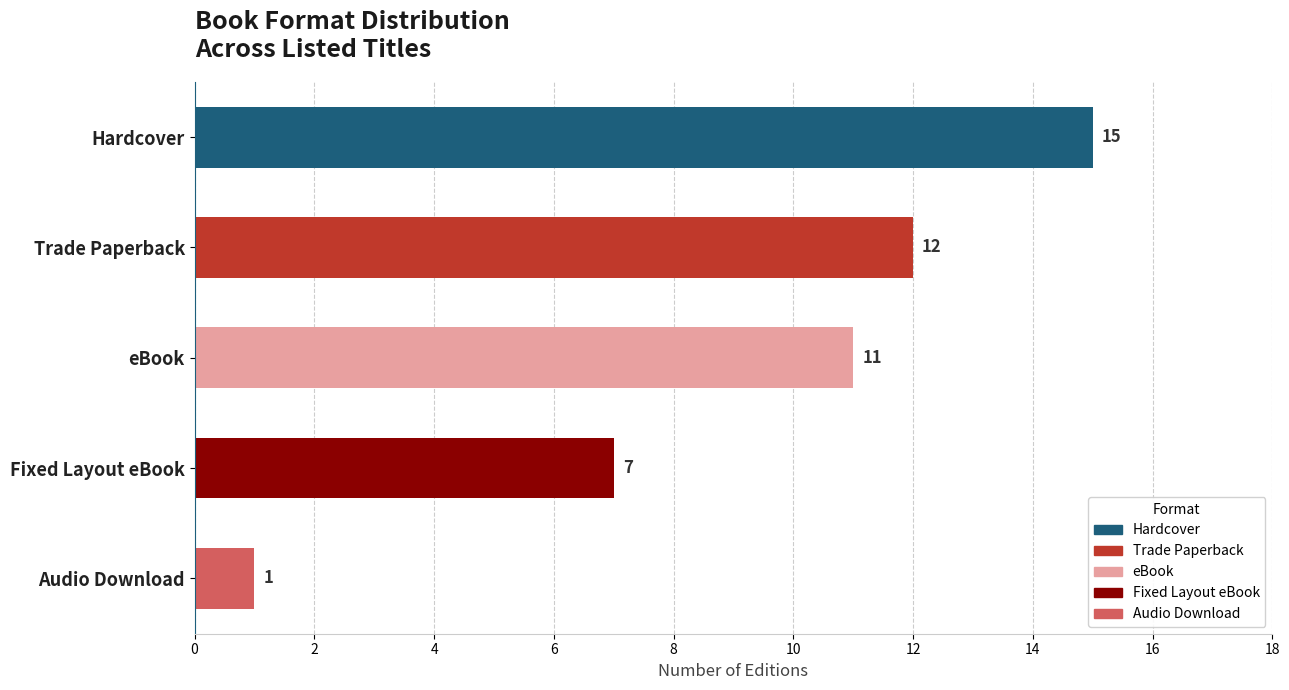

What is the change in value from Hardcover to Audio Download?

-14